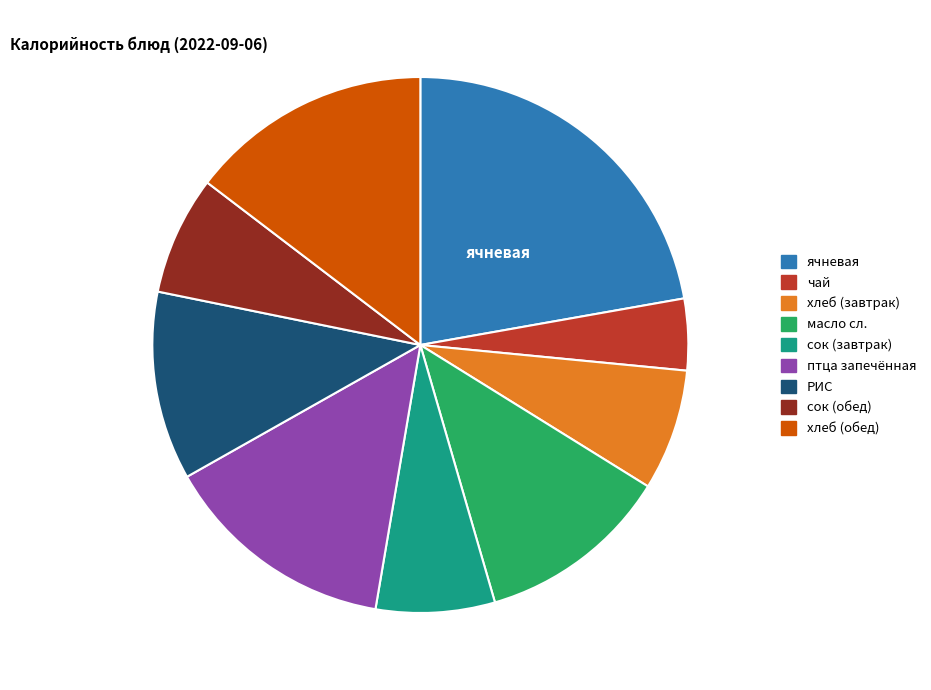

Is it true that сок (обед) is 16% of the pie?

False